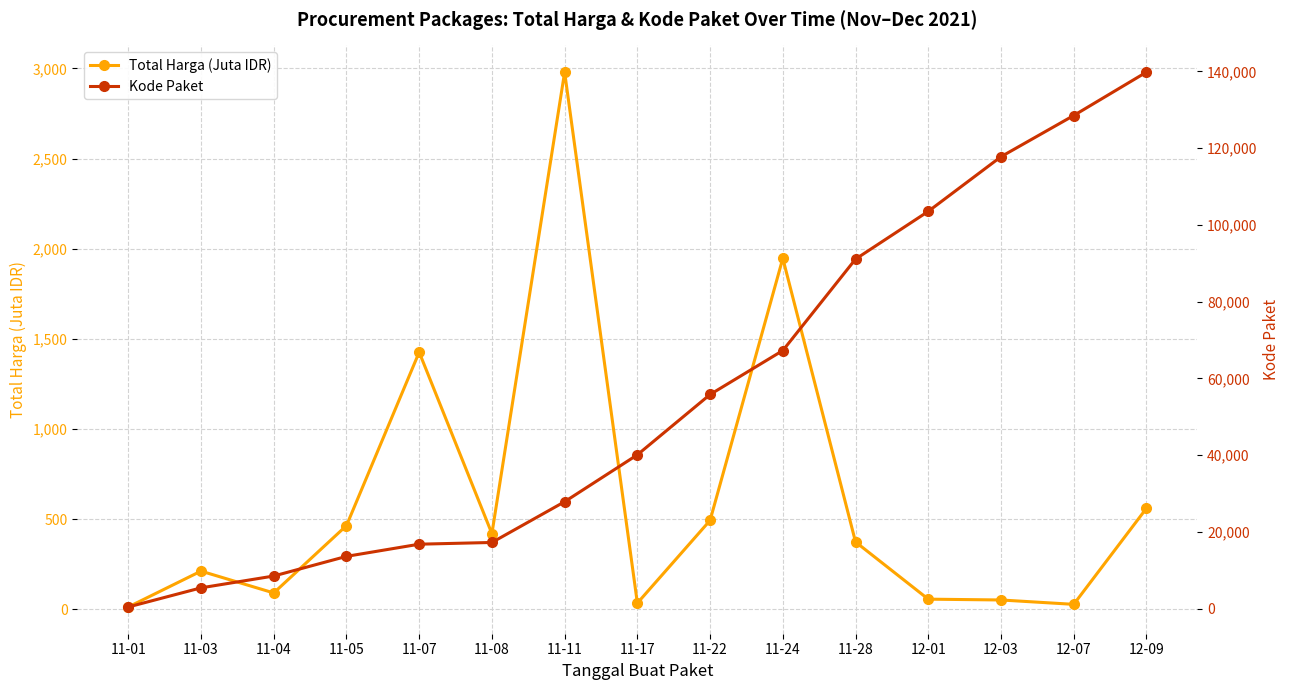

True or false: Total Harga (Juta IDR) has a value of 27.4 at 12-07.

True